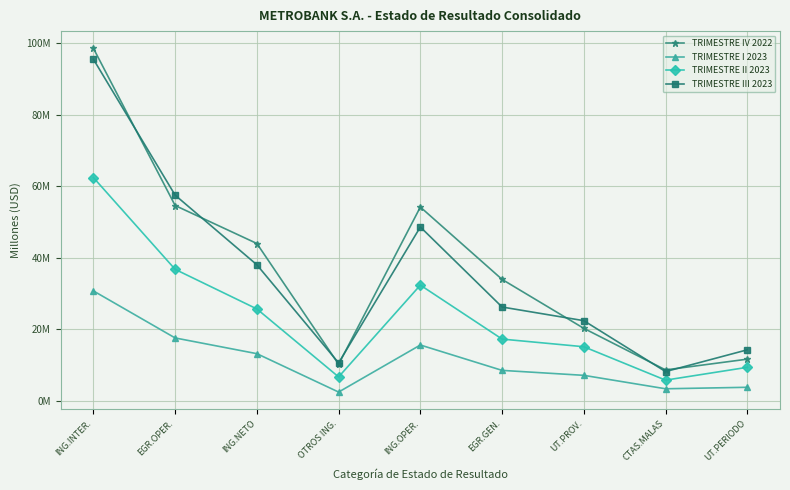

What are all the series names shown in the legend?

TRIMESTRE IV 2022, TRIMESTRE I 2023, TRIMESTRE II 2023, TRIMESTRE III 2023